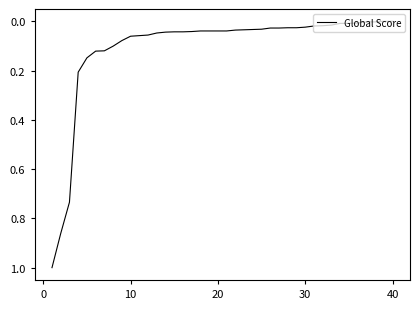

What is the greatest value displayed?

1.0